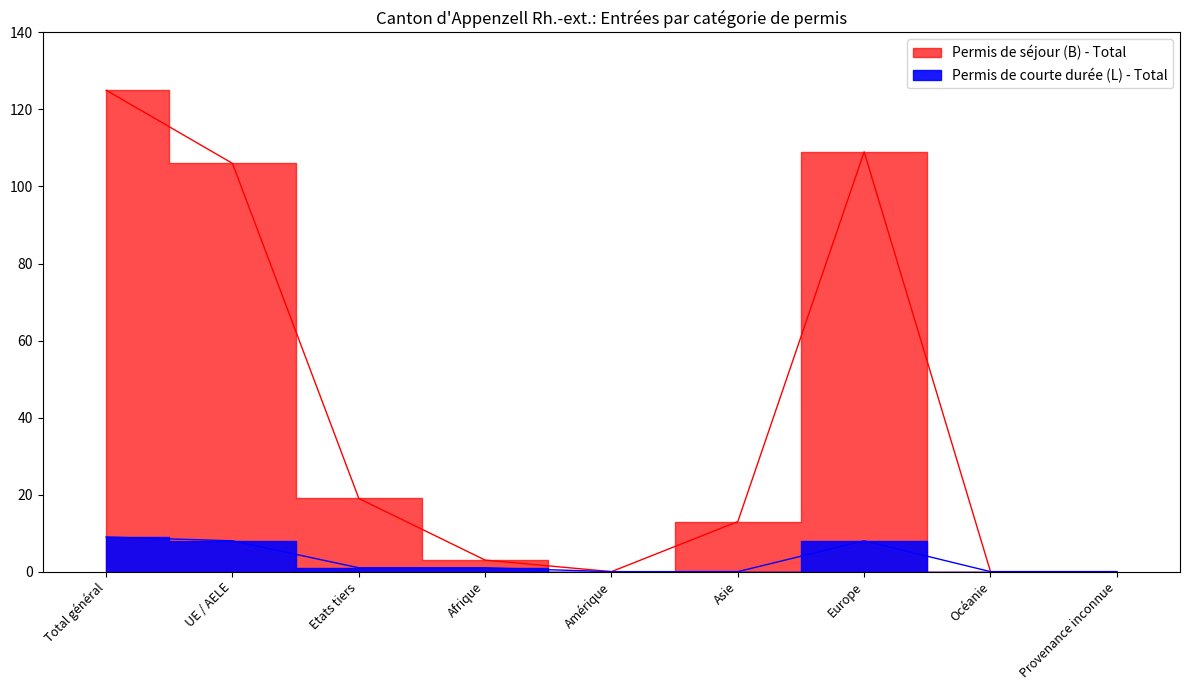

What is the label of the 9th point from the left?

Provenance inconnue